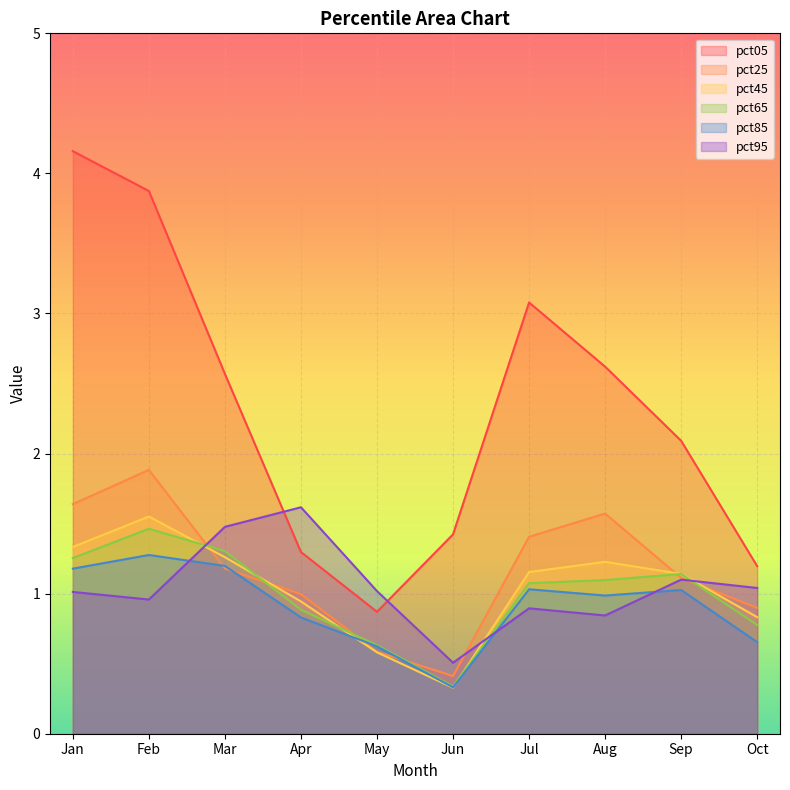

Where is pct45 nearest to the value 0?

Jun